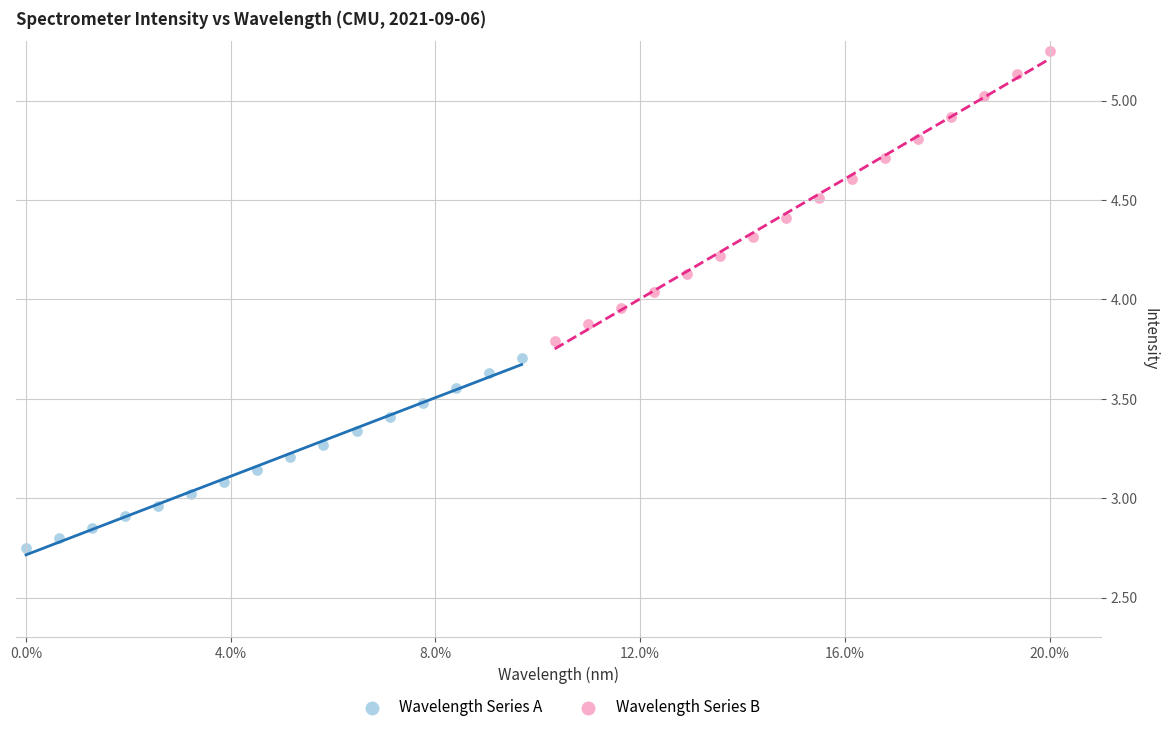

Which series contains the highest Y value?

Wavelength Series B